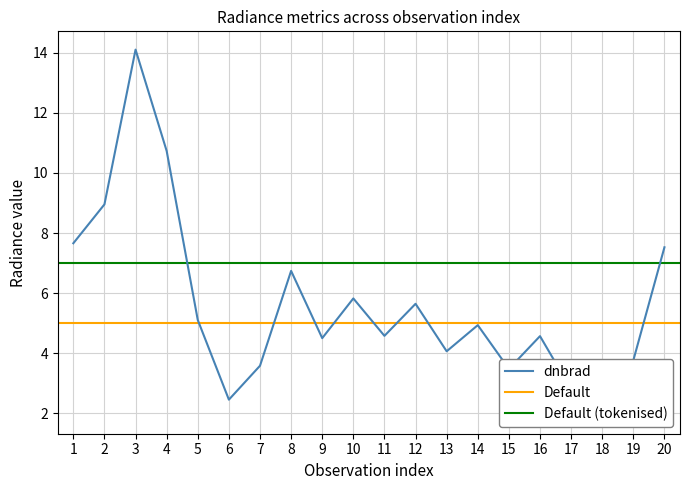

What is the value of the dnbrad point at the 13th from the left?

4.1